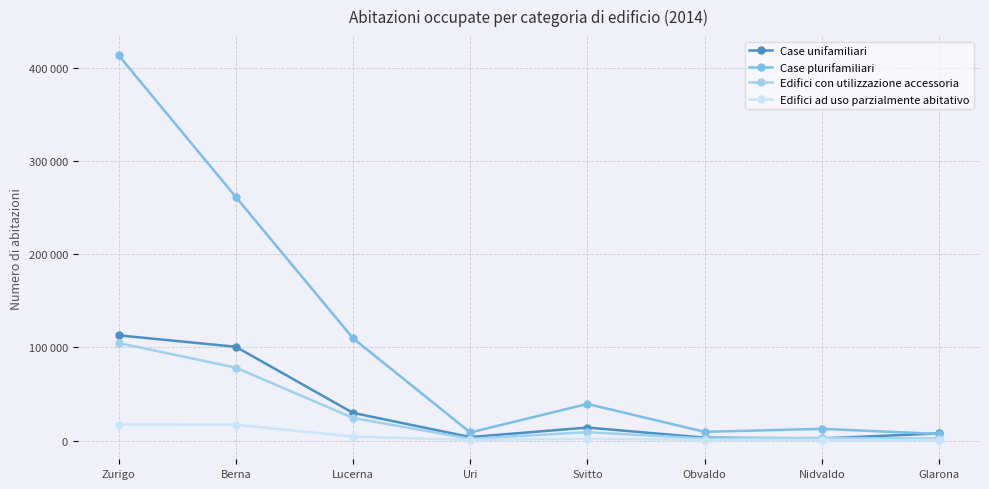

What is the difference between the second highest and second lowest values in the Case plurifamiliari series?

252760